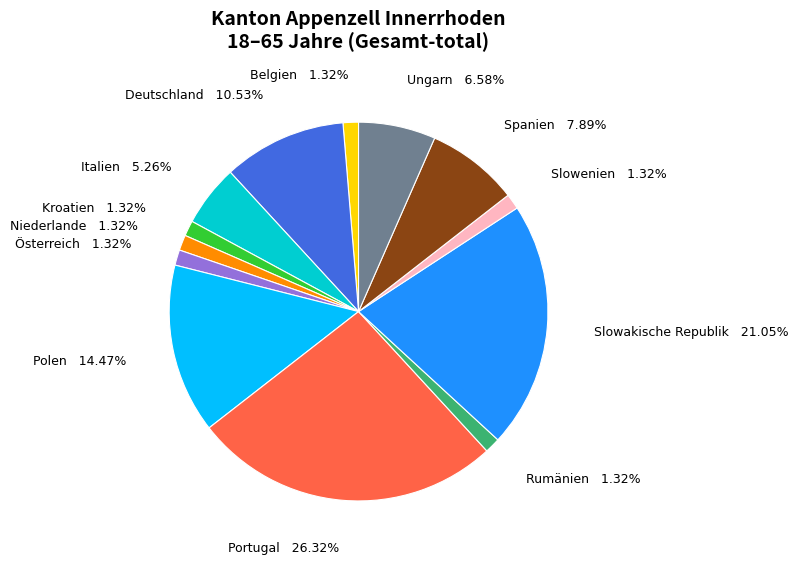

Count the number of slices in the pie.

13